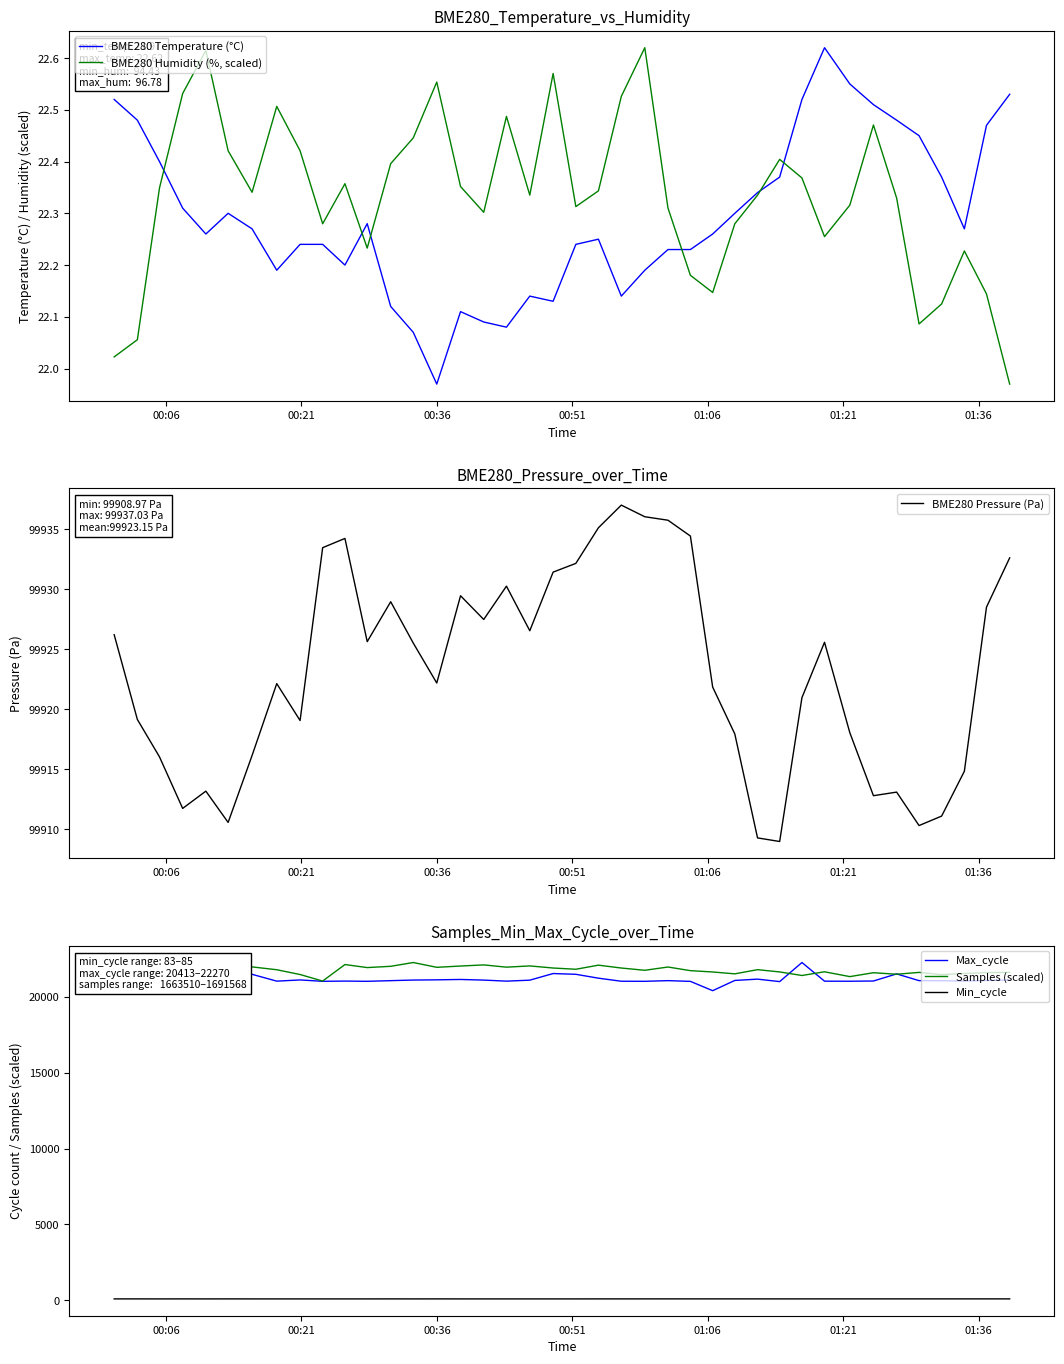

What is the value of the BME280 Temperature (°C) point at the 29th from the left?

22.3